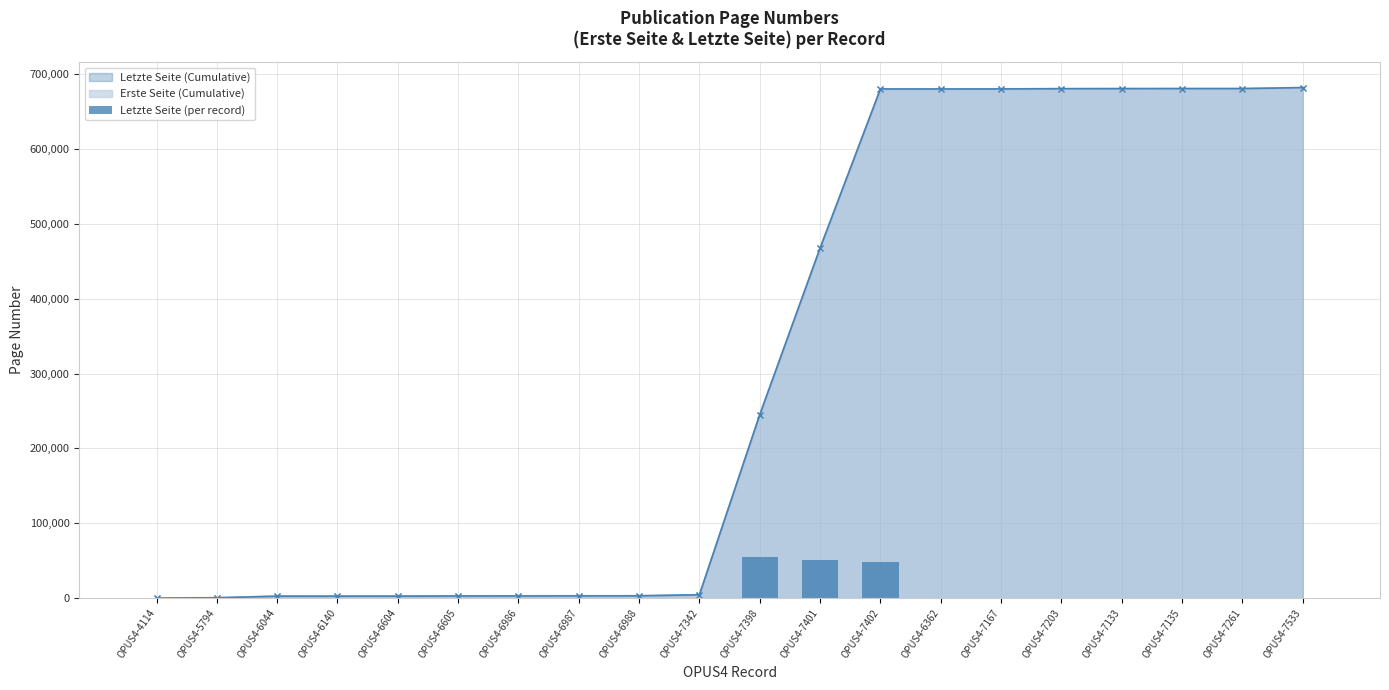

How many values are above zero?

19